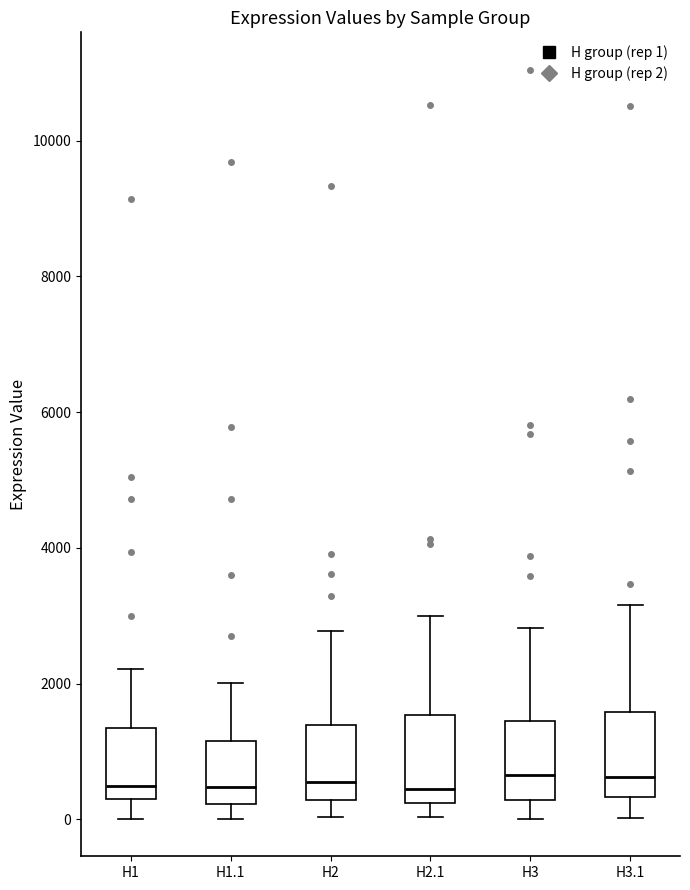

Reading left to right, read every box against the y-axis: the position of its median line, the range the box covers, and the ends of its whiskers. The values are not printed on the chart, so give them approximately, as read against the axis.

H1: median 400, box 200 to 1400, whiskers 0 to 2200
H1.1: median 400, box 200 to 1200, whiskers 0 to 2000
H2: median 600, box 200 to 1400, whiskers 0 to 2800
H2.1: median 400, box 200 to 1600, whiskers 0 to 3000
H3: median 600, box 200 to 1400, whiskers 0 to 2800
H3.1: median 600, box 400 to 1600, whiskers 0 to 3200